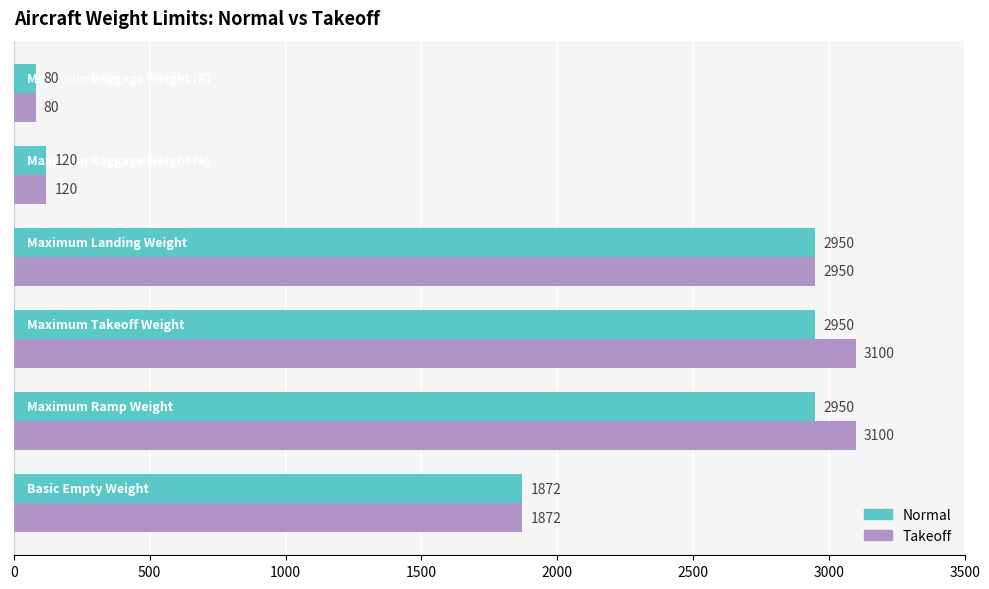

What is the sum of all Normal values?

10922